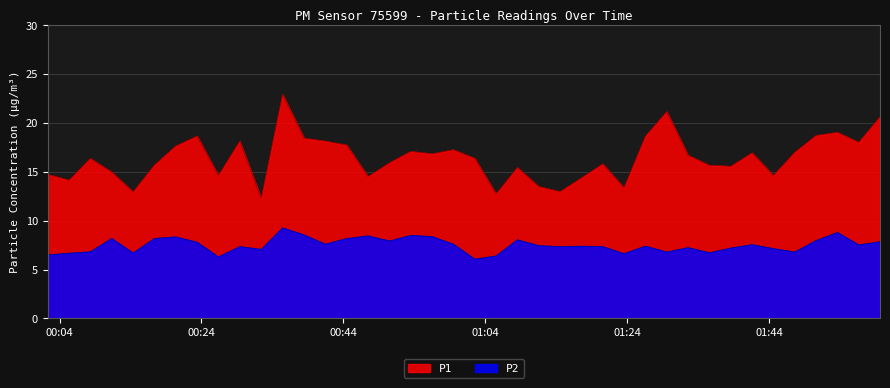

Is it true that P2 equals 7.3 at 2024-01-30T01:14:32?

True